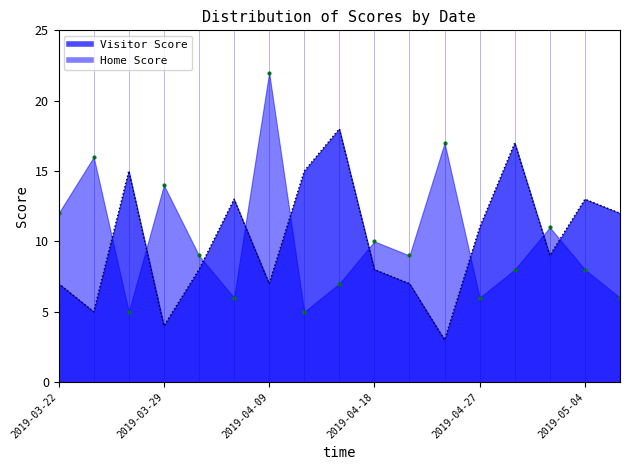

Which has a higher value, 2019-03-29 or 2019-03-28?

2019-03-29